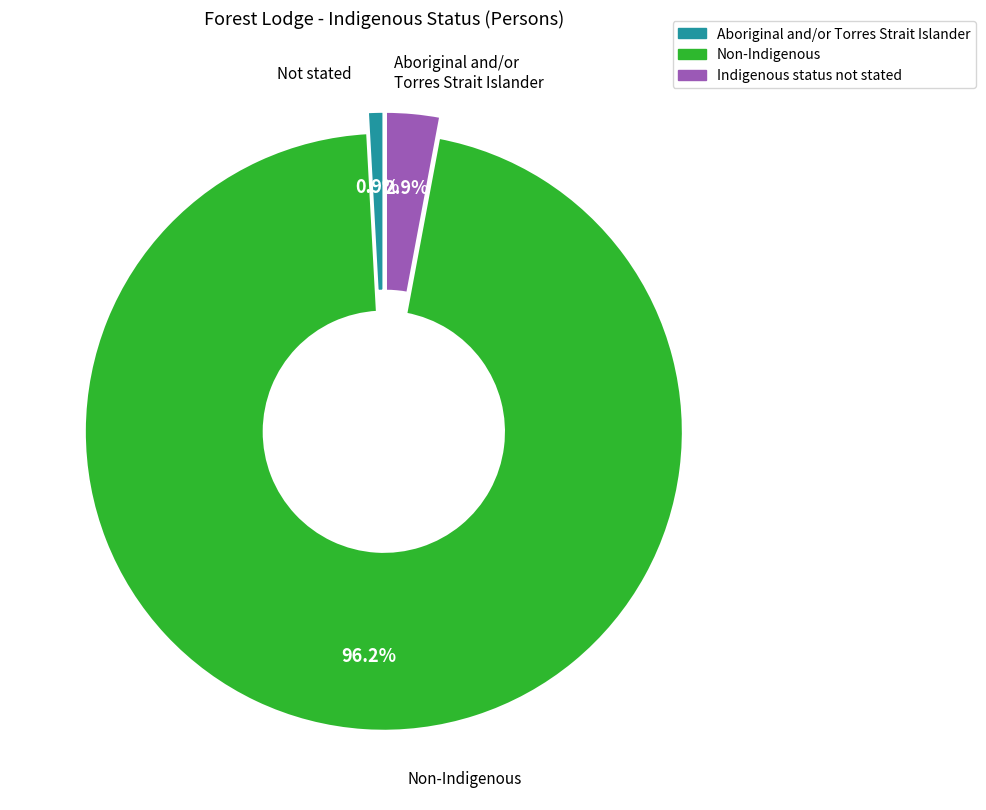

What is the ratio of the value at Aboriginal and/or Torres Strait Islander to the value at Indigenous status not stated?

0.3